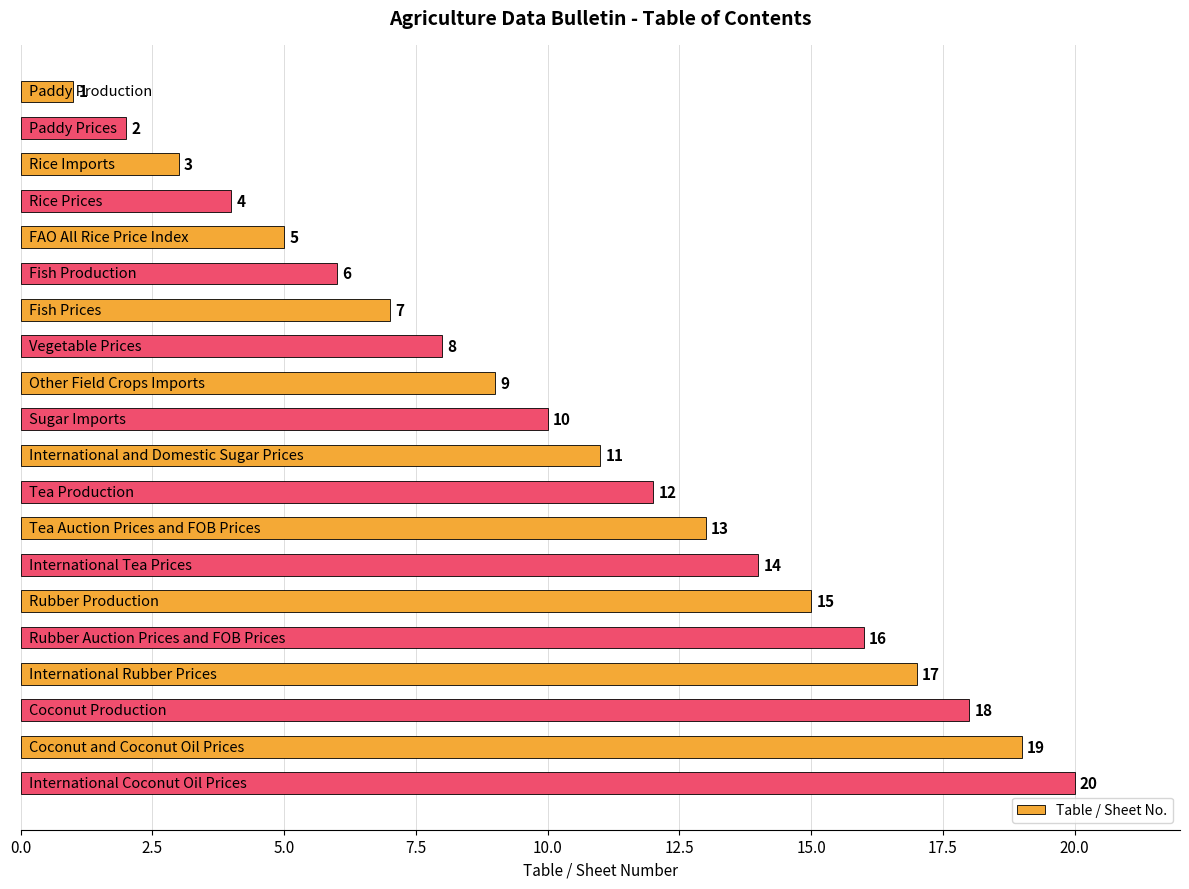

What is the sum of all values?

210